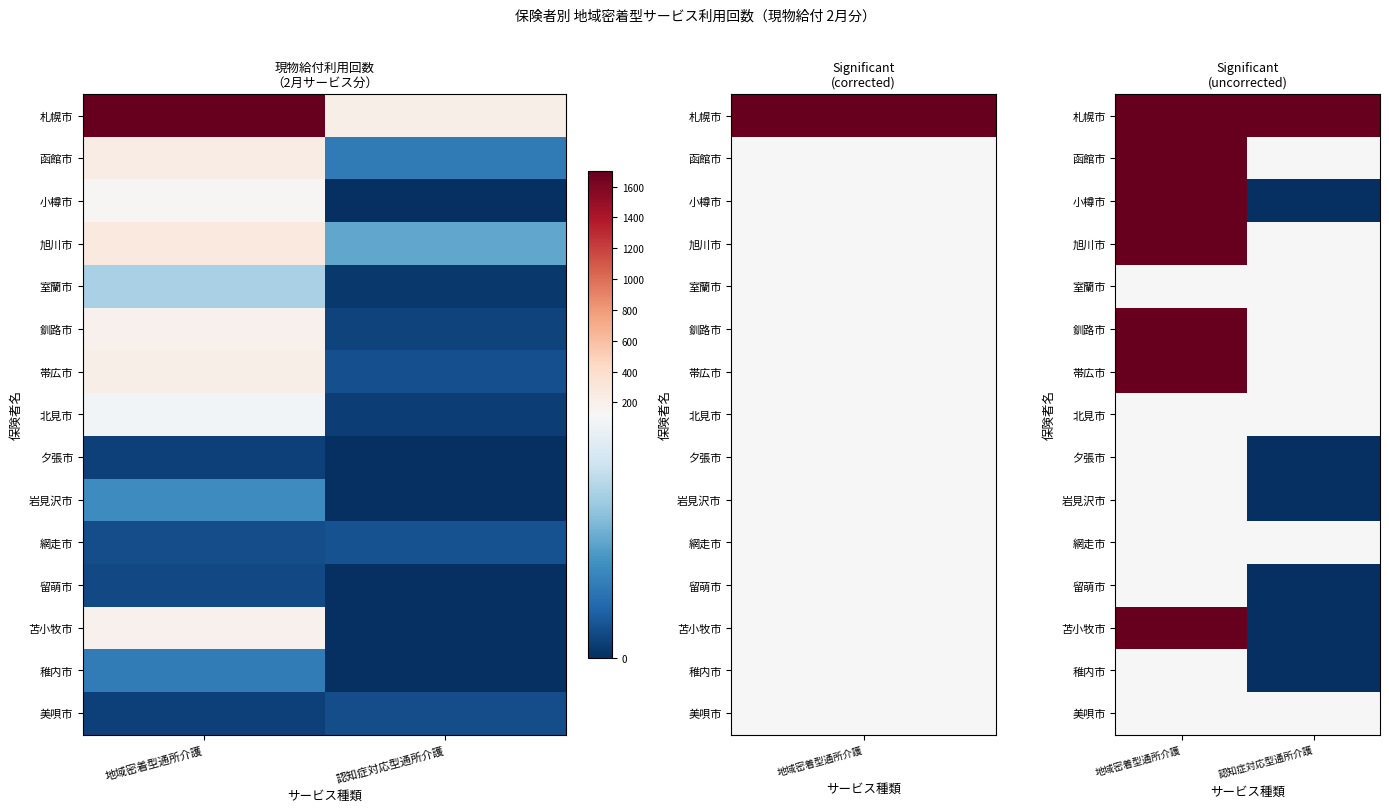

At which category is the sum across all series the highest?

地域密着型通所介護